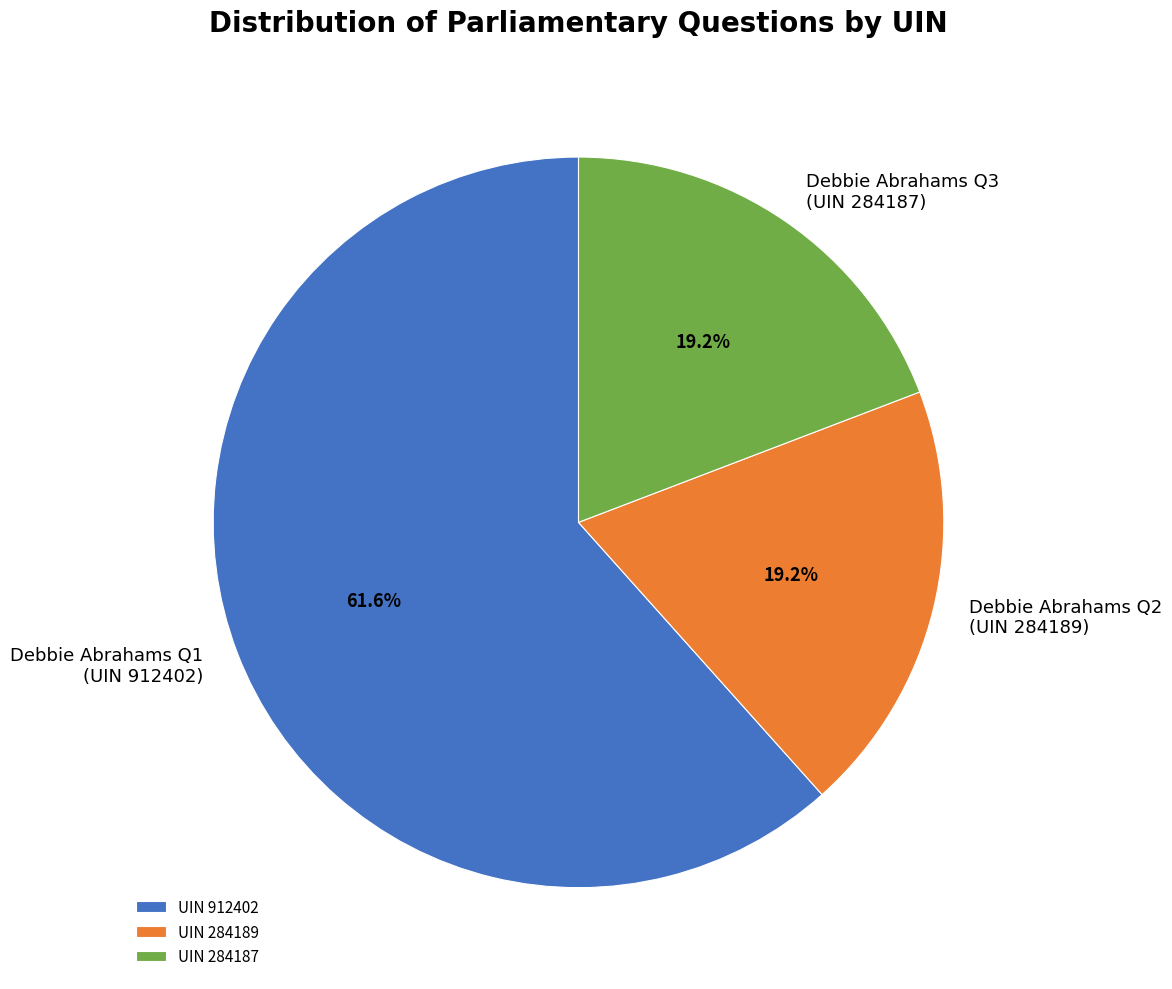

Combined, what portion of the pie is UIN 912402 and UIN 284189?

80.8%